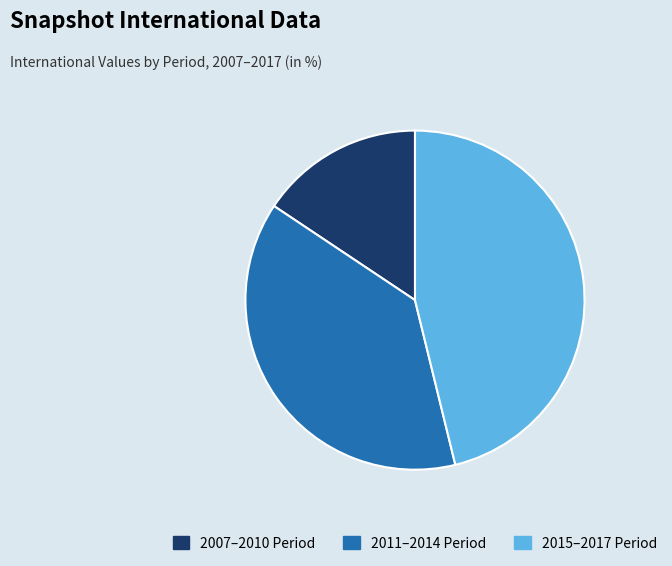

Is there a majority slice in this chart?

No